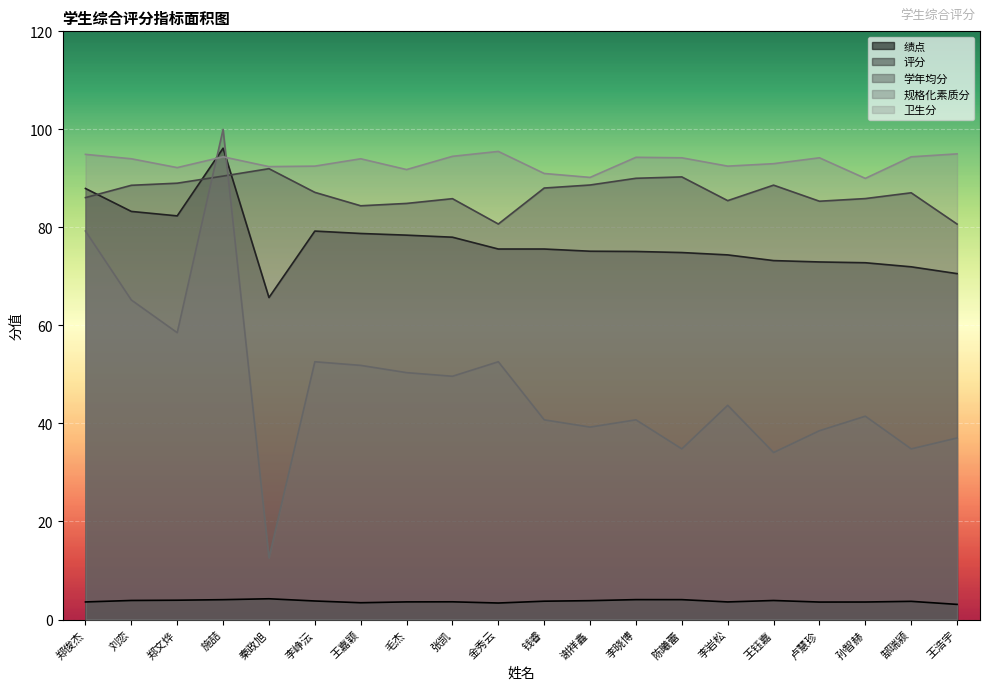

Which category has the highest value across all series?

施喆